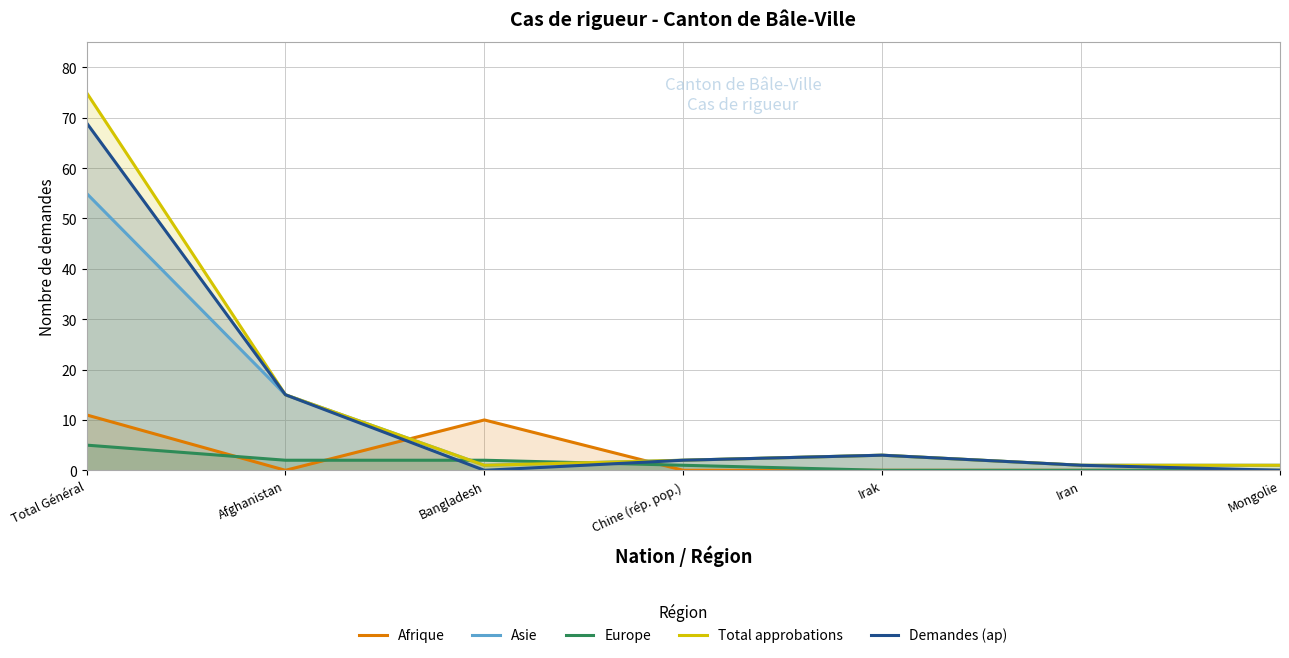

At which category does Afrique reach its first local peak?

Bangladesh